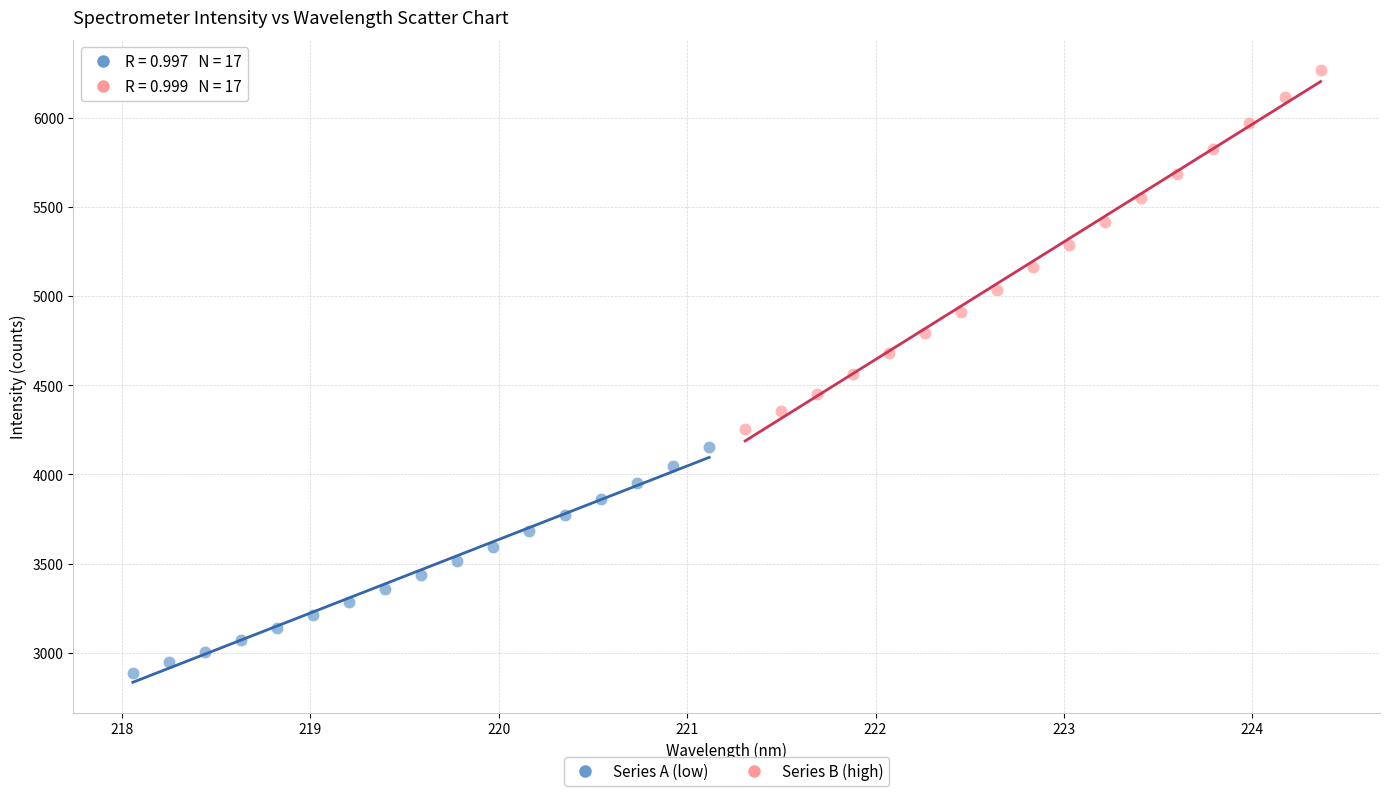

Which series contains the lowest Y value?

Series A (low)